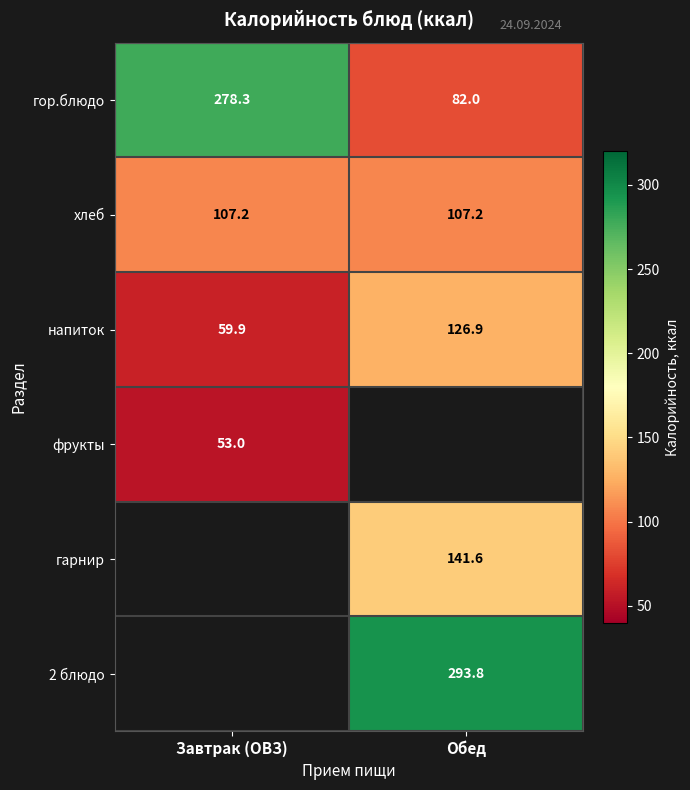

List the labels in order of гор.блюдо value, largest first.

Завтрак (ОВЗ), Обед